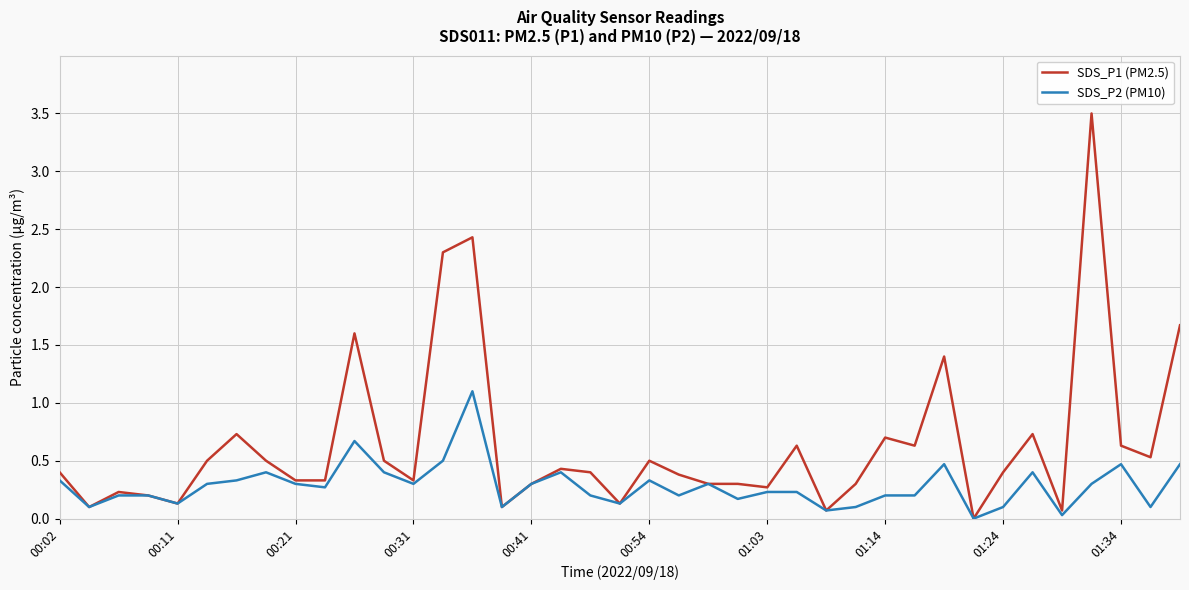

What is the maximum value for SDS_P1 (PM2.5)?

3.5